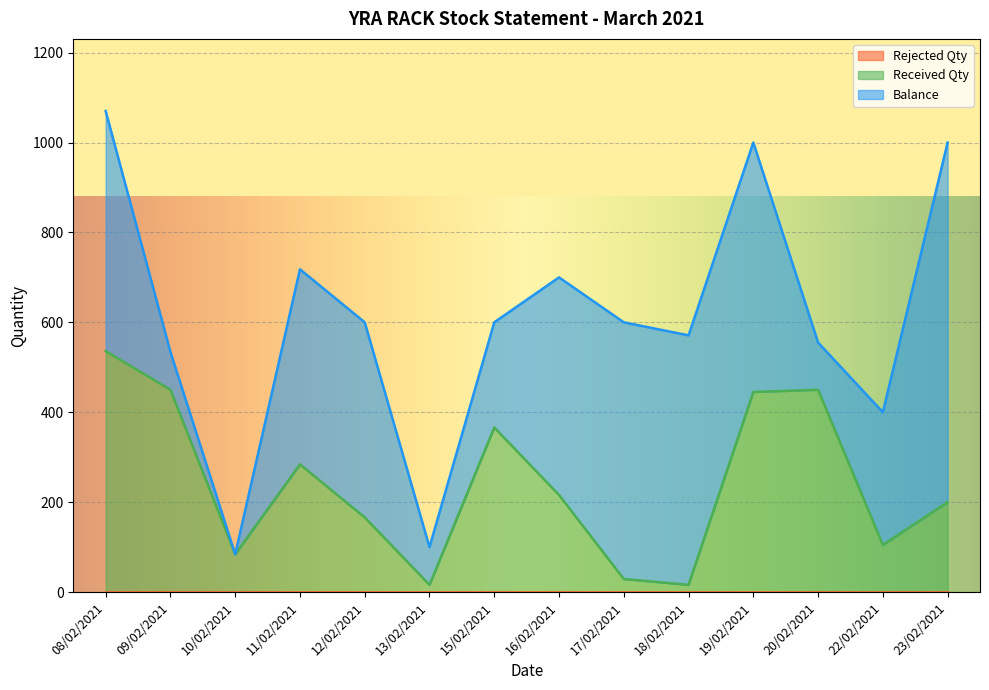

At which category is the sum across all series the highest?

08/02/2021